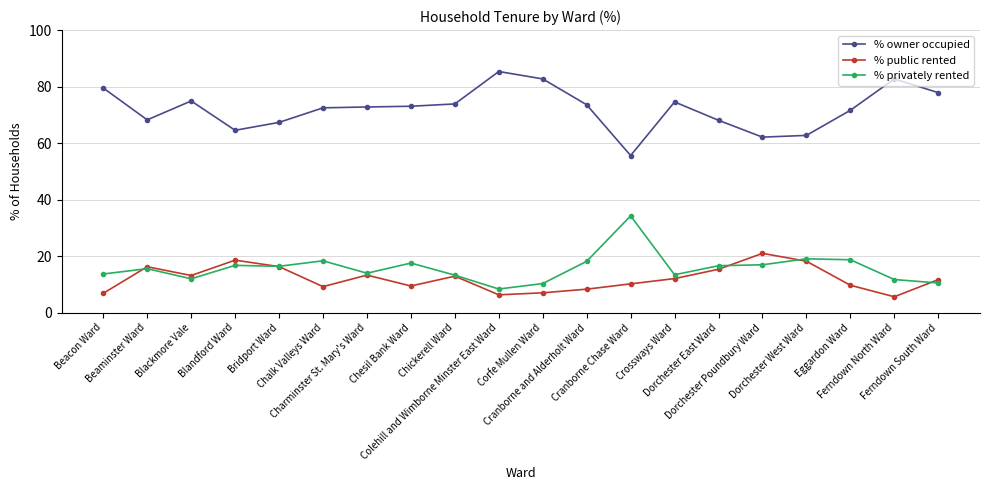

True or false: % owner occupied has more than 2 points higher than both neighbors.

True